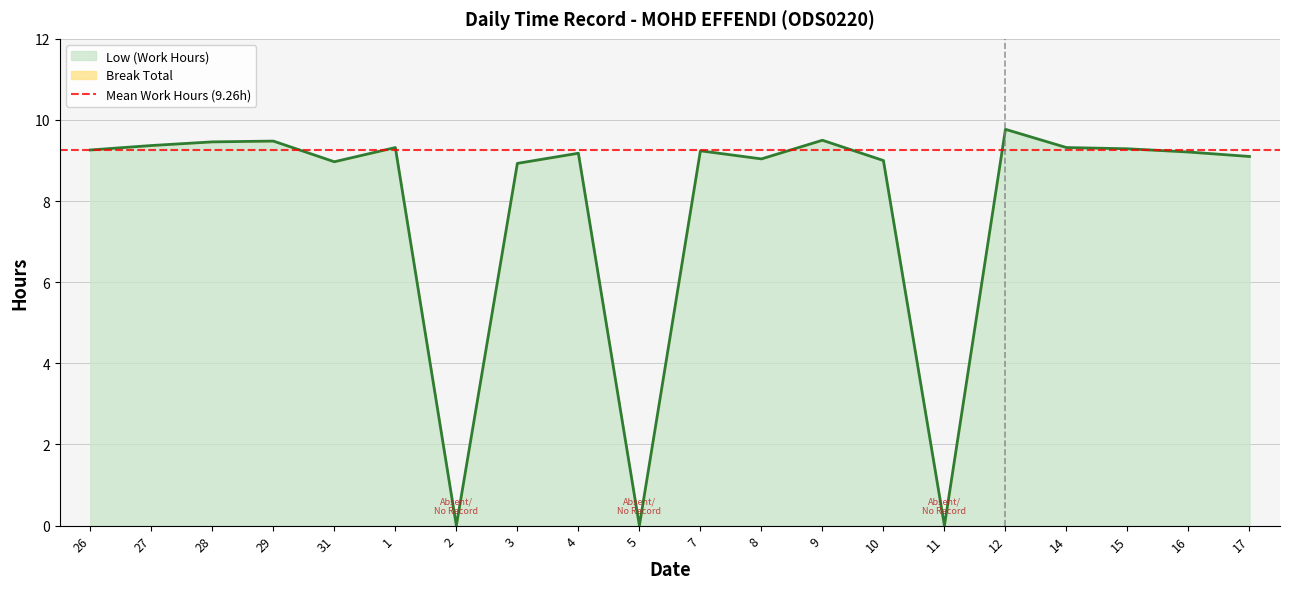

Reading right to left, transcribe all the data shown in this chart.

9.1	9.2	9.3	9.3	9.8	0.0	9.0	9.5	9.0	9.2	0.0	9.2	8.9	0.0	9.3	9.0	9.5	9.5	9.4	9.3